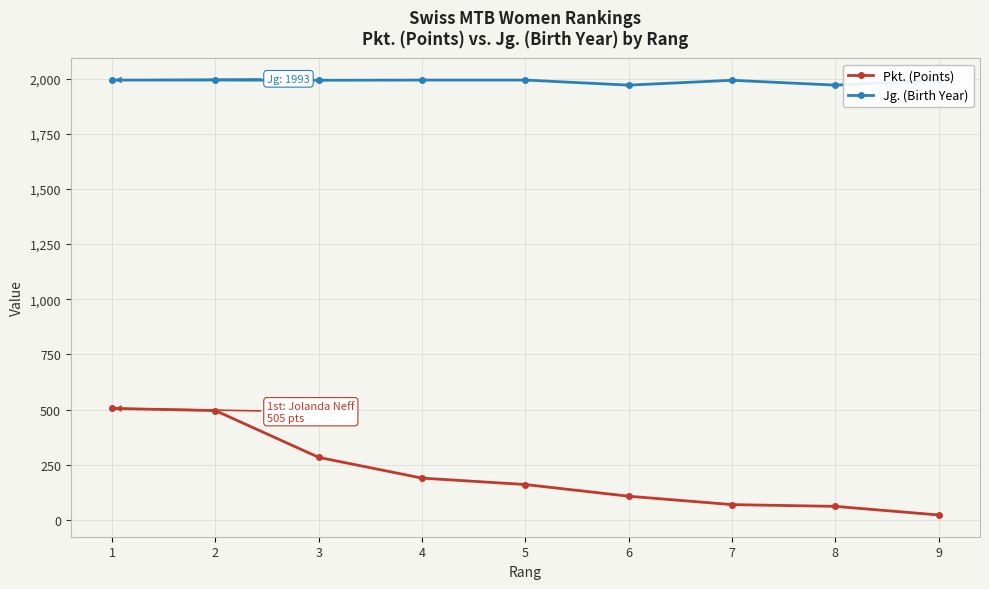

Rank the series by their average value, from lowest to highest.

Pkt. (Points), Jg. (Birth Year)